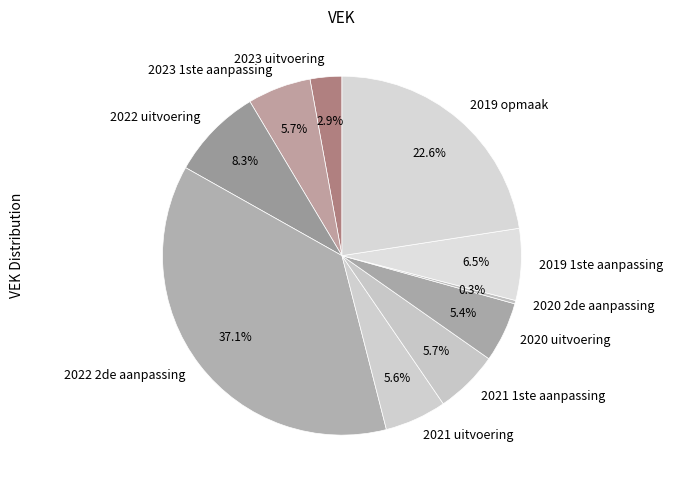

Combined, do 2021 1ste aanpassing and 2023 uitvoering account for over 50%?

No